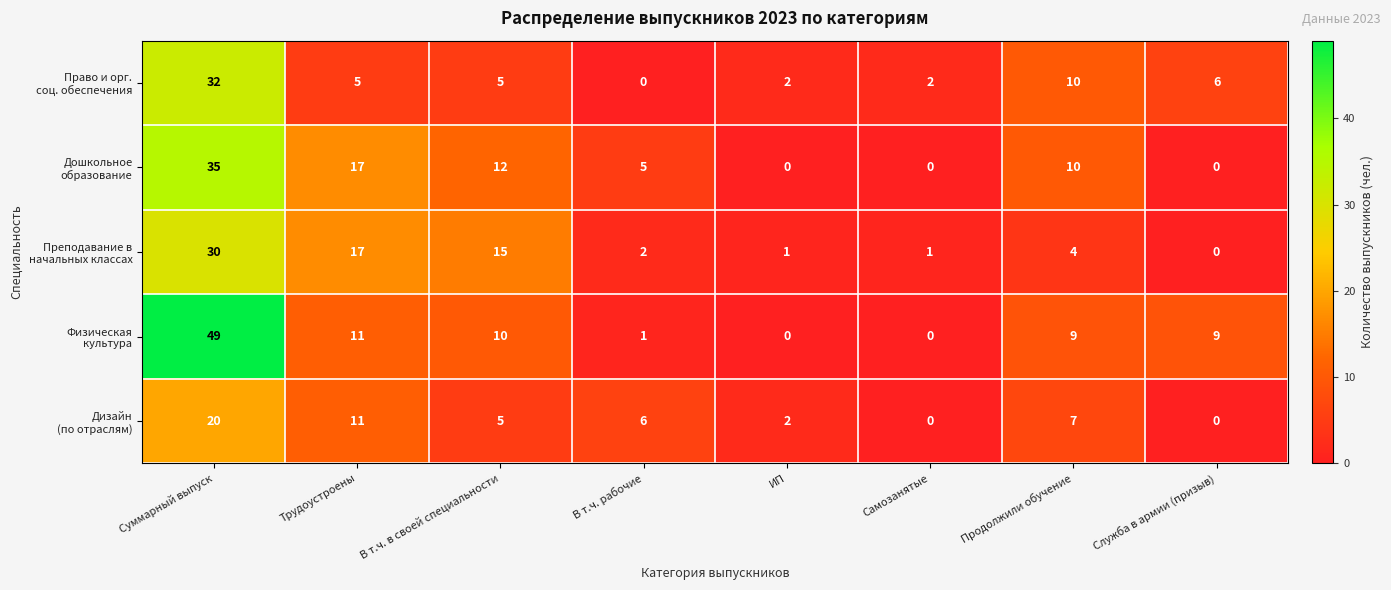

What is the maximum value shown in the chart?

49